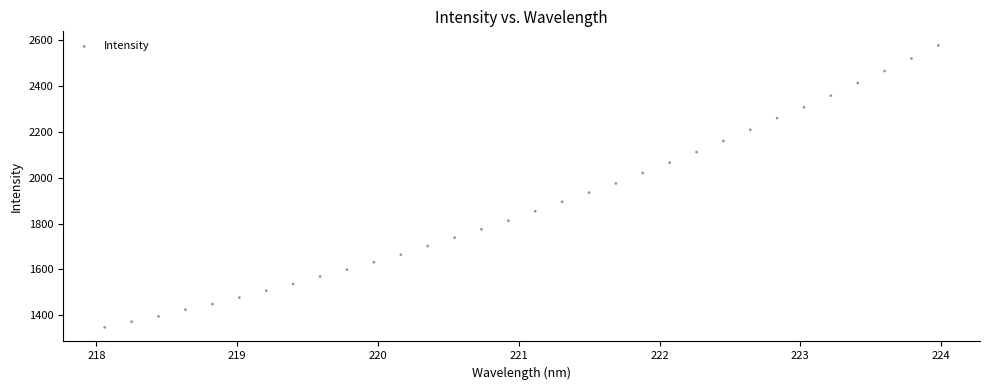

What is the range of X values (max minus min)?

5.9